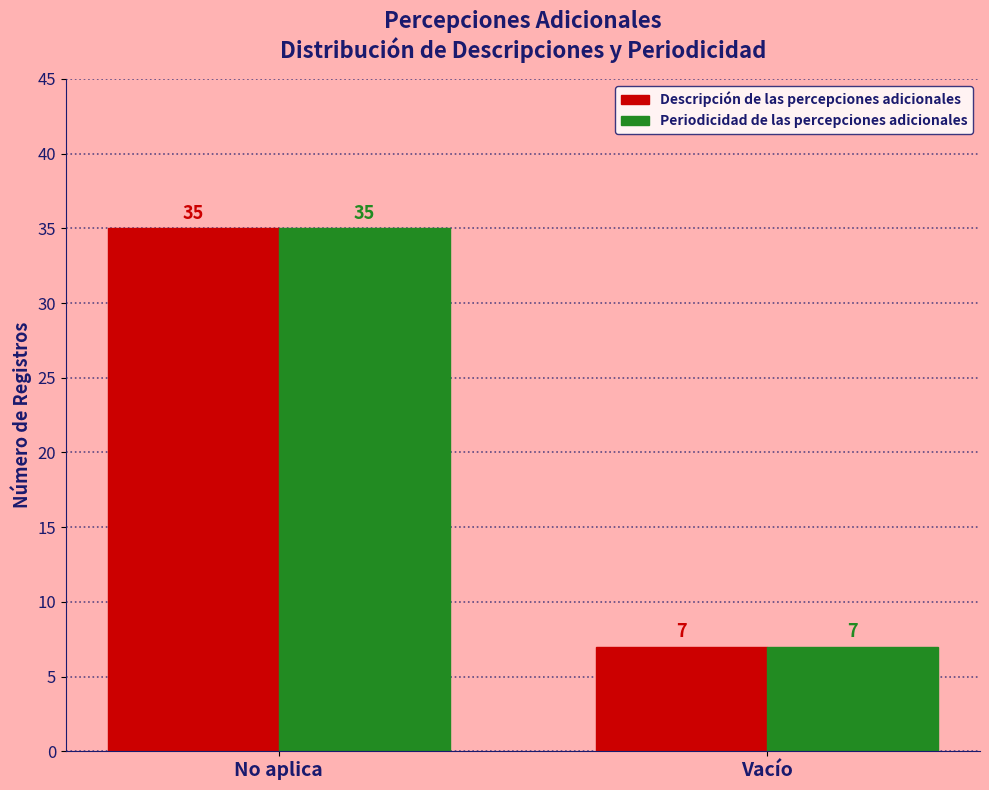

What is the approximate value of Periodicidad de las percepciones adicionales at No aplica?

35